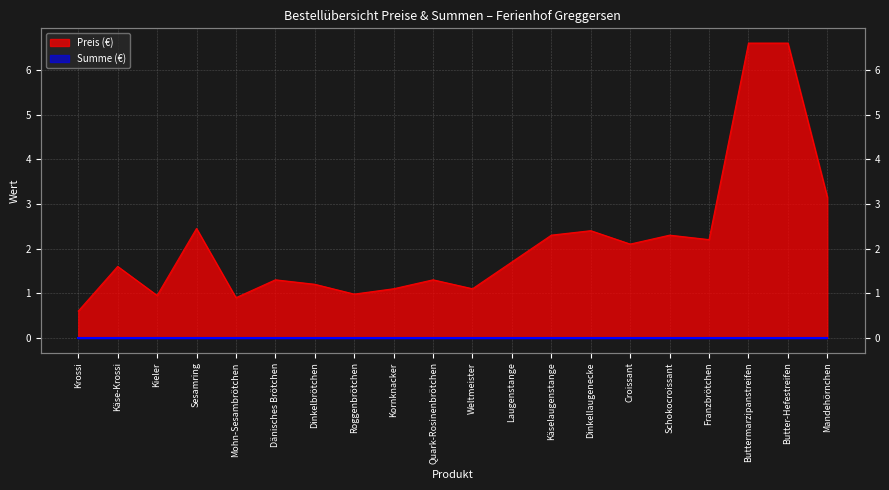

True or false: the data has more than 0 interior local peaks.

True